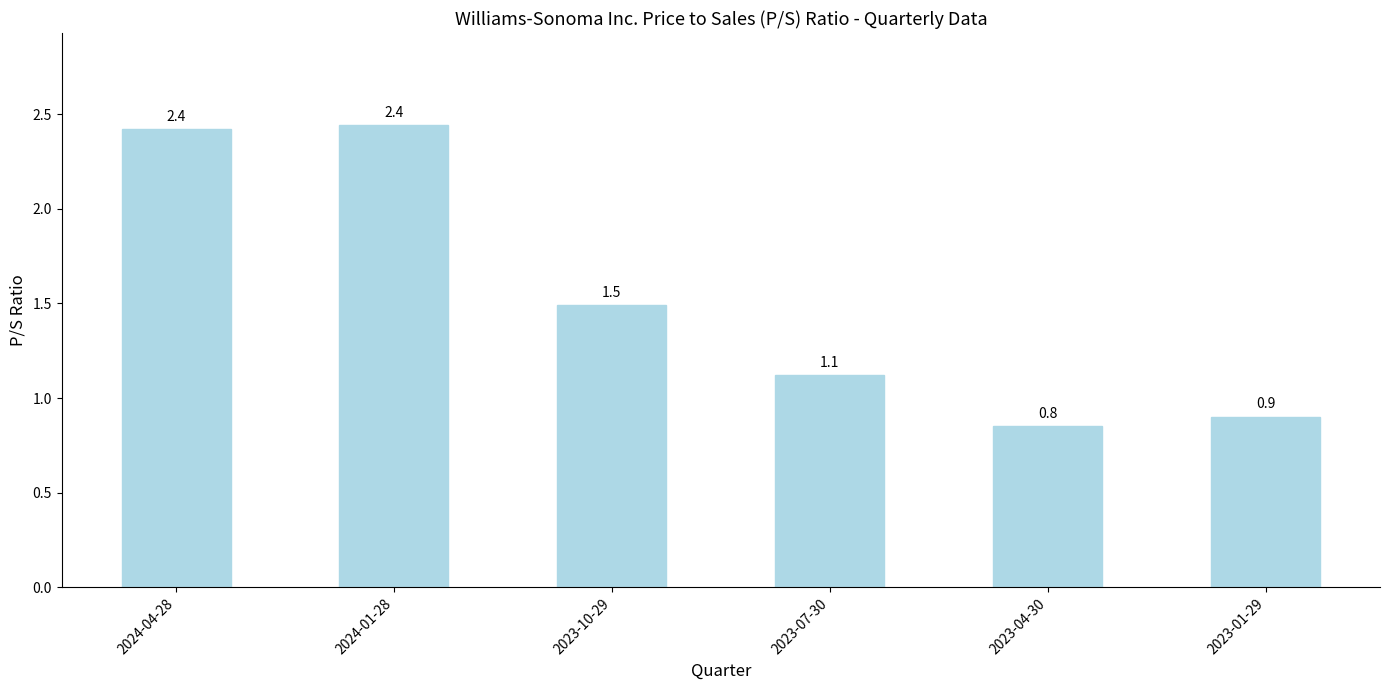

What is the difference between the maximum and minimum values?

1.6